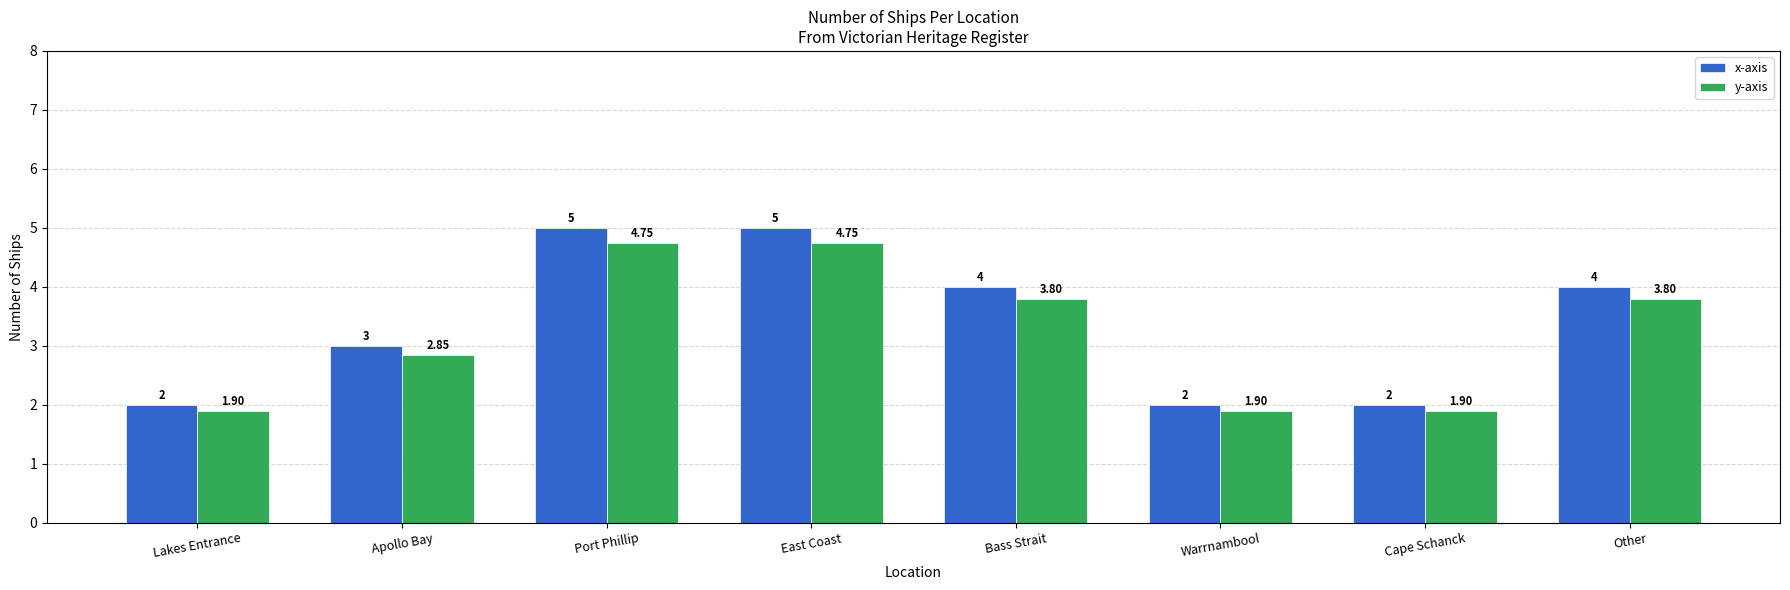

What is the value of the x-axis bar at the 6th from the left?

2.0